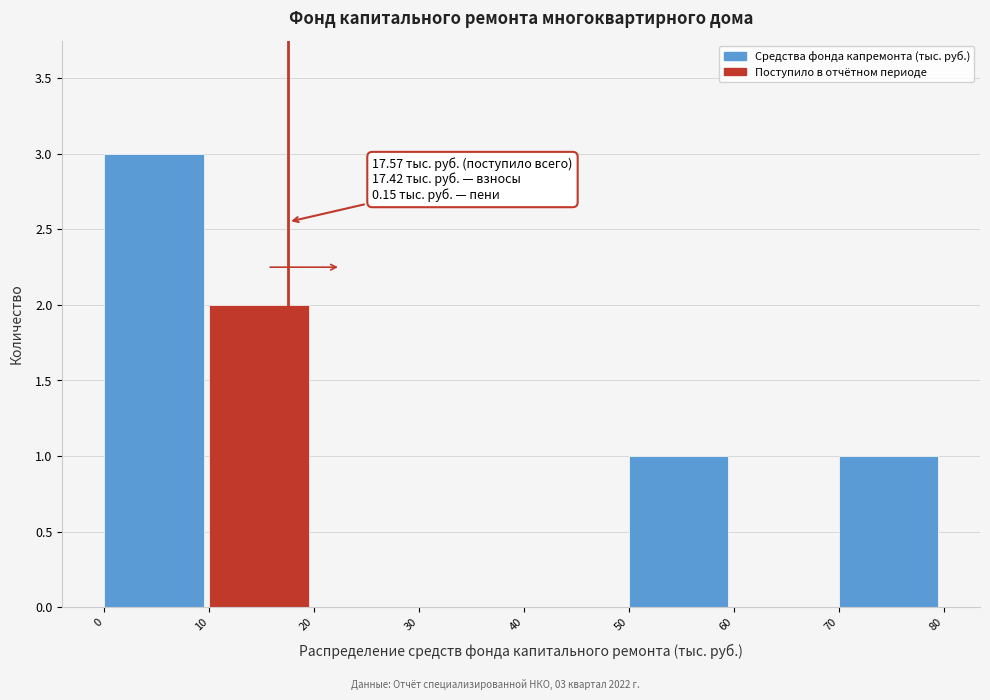

Over which range of the x-axis is the bar tallest?

0 to 10